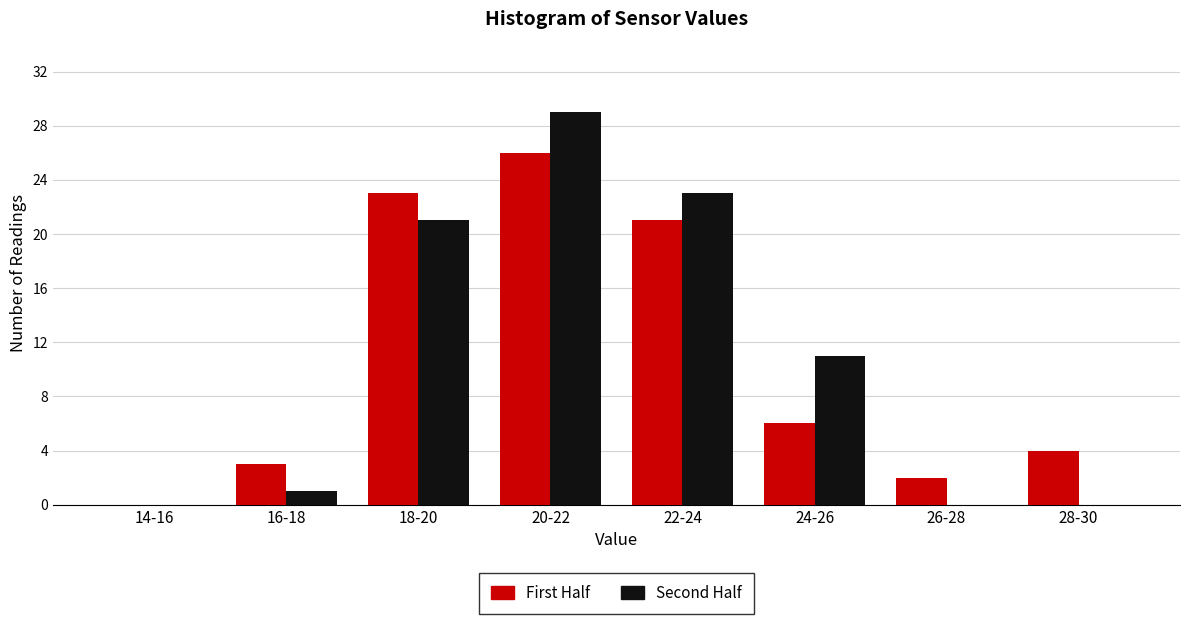

Reading left to right, extract all data points from this chart.

First Half: 14-16=0	16-18=3	18-20=23	20-22=26	22-24=21	24-26=6	26-28=2	28-30=4
Second Half: 14-16=0	16-18=1	18-20=21	20-22=29	22-24=23	24-26=11	26-28=0	28-30=0